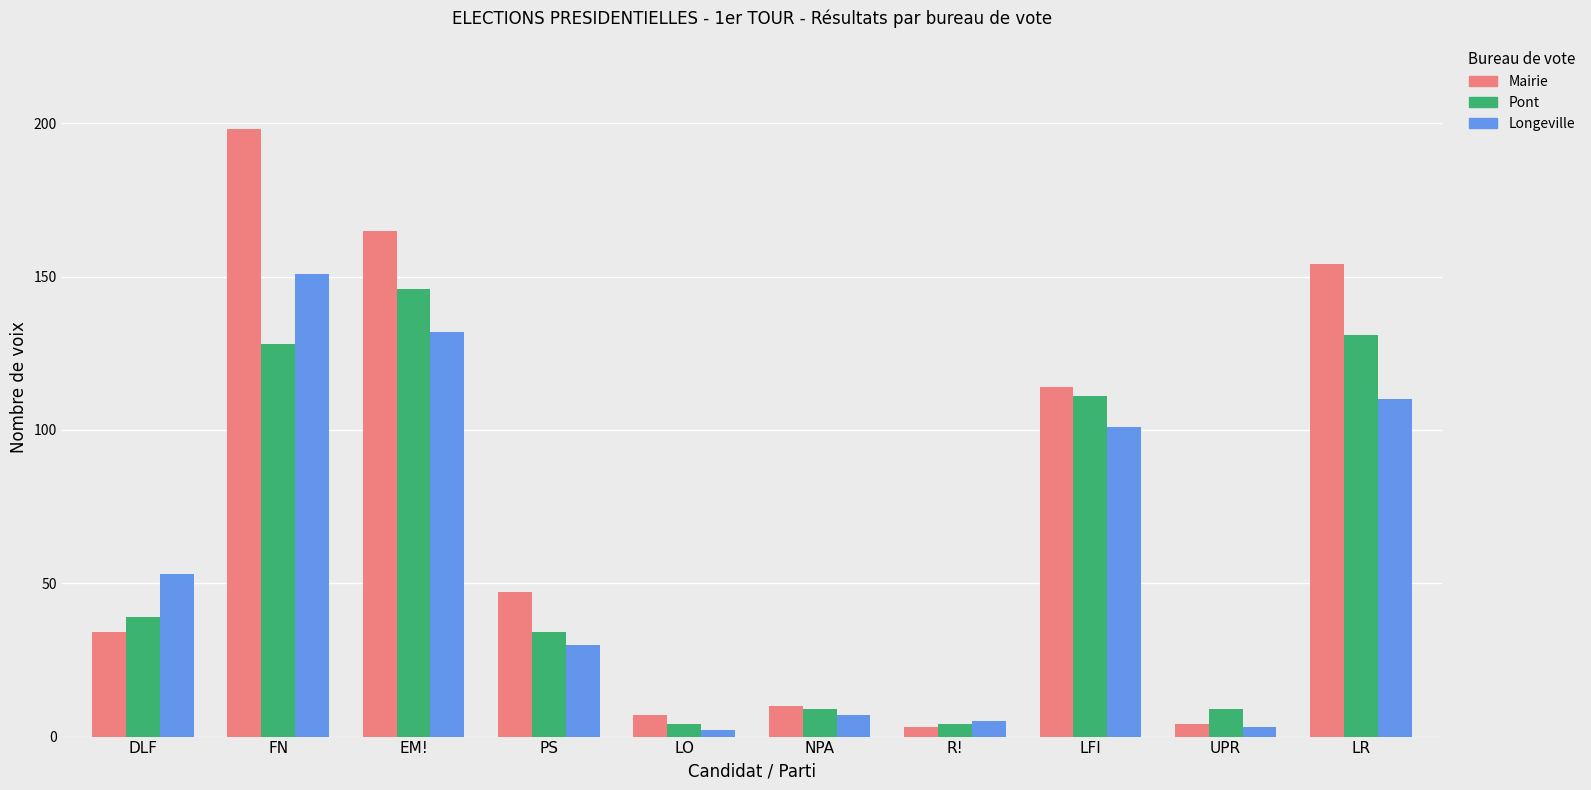

Which series has the largest total across all categories?

Mairie